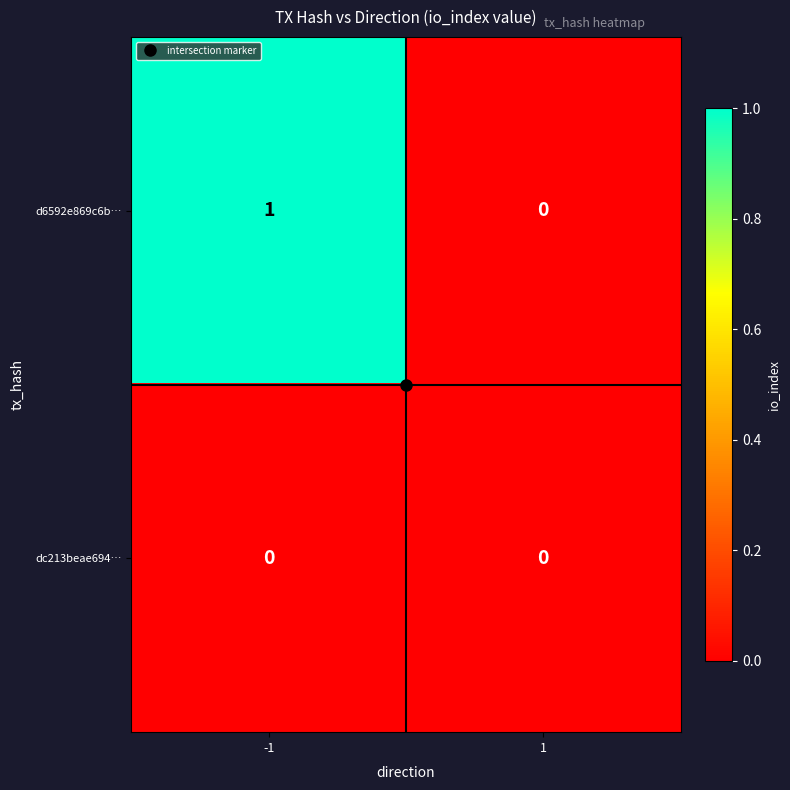

The dc213beae694… series shows 0 at -1. True or false?

True